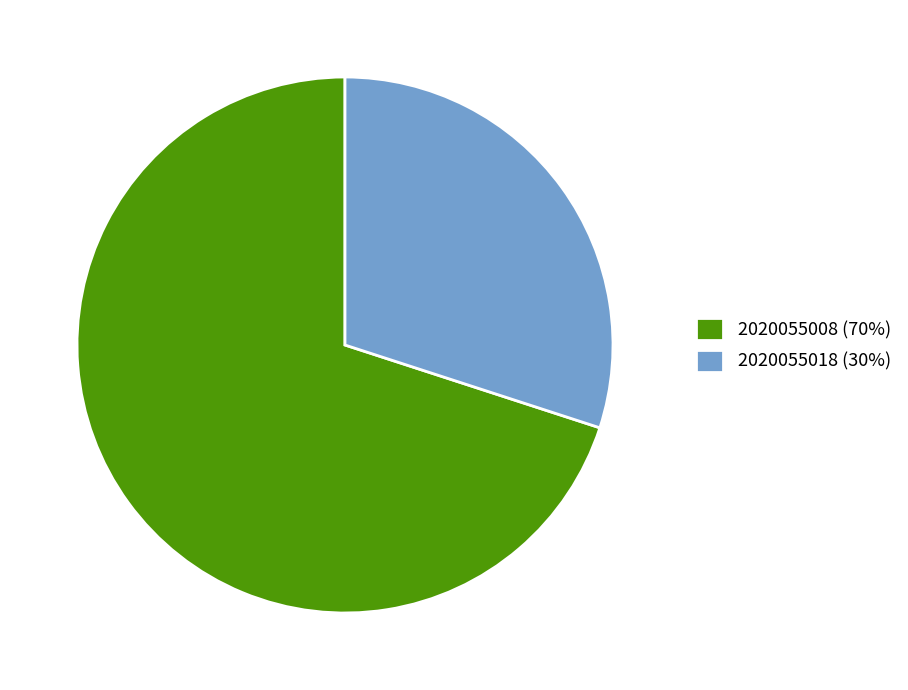

What is the largest slice in the pie chart?

2020055008